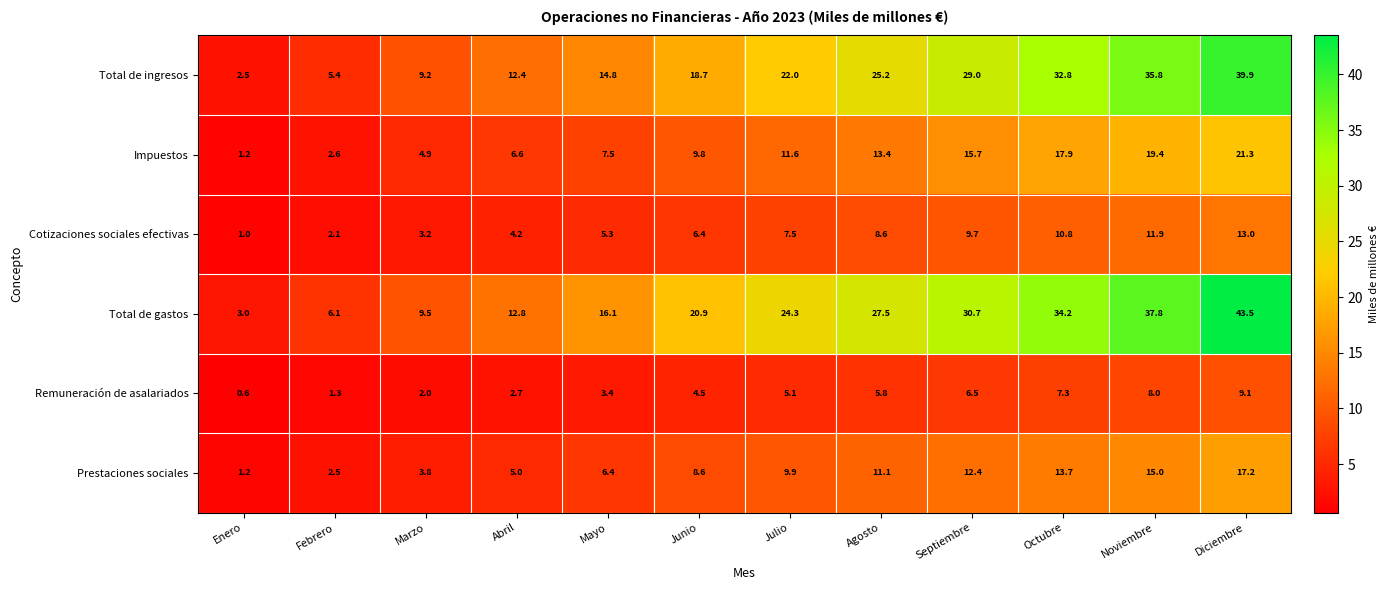

How many data points does each series have?

12